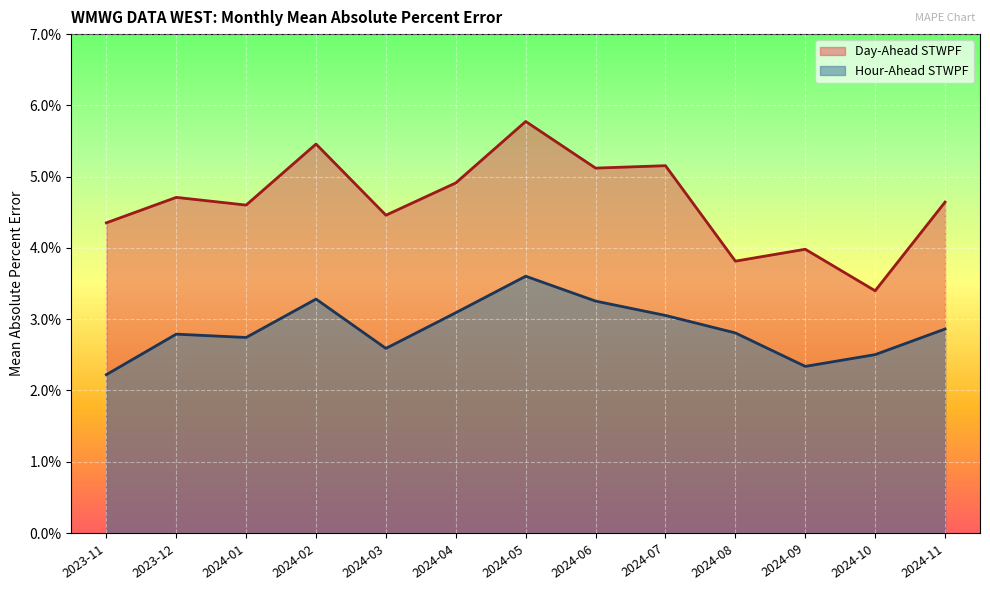

At 2024-09, list the series in order from smallest to largest.

Hour-Ahead STWPF, Day-Ahead STWPF